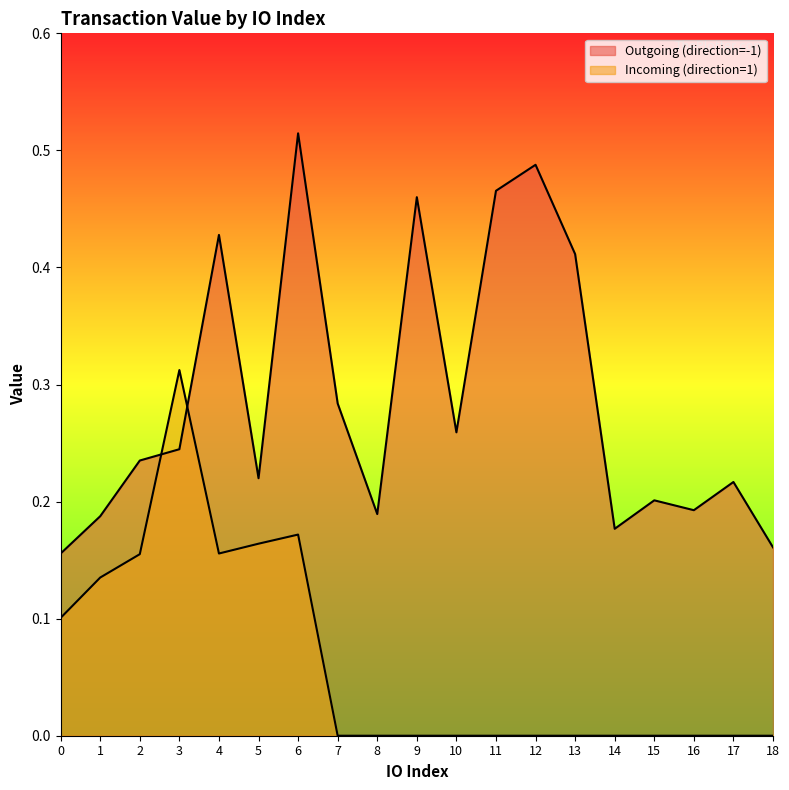

True or false: Outgoing (direction=-1) has a value of 0.0 at 5.

False